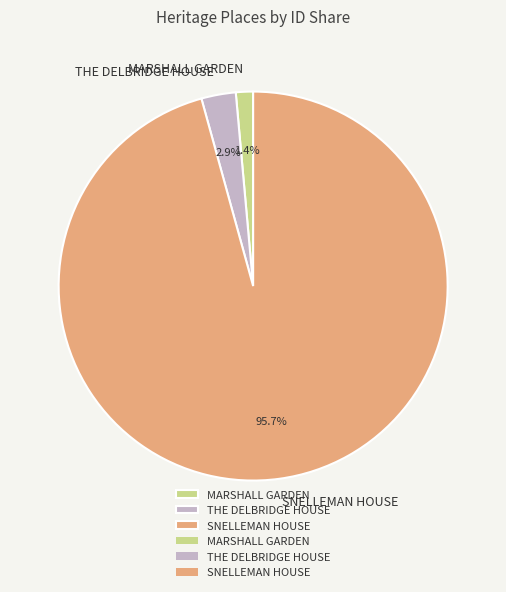

What is the total percentage of SNELLEMAN HOUSE and THE DELBRIDGE HOUSE?

98.6%